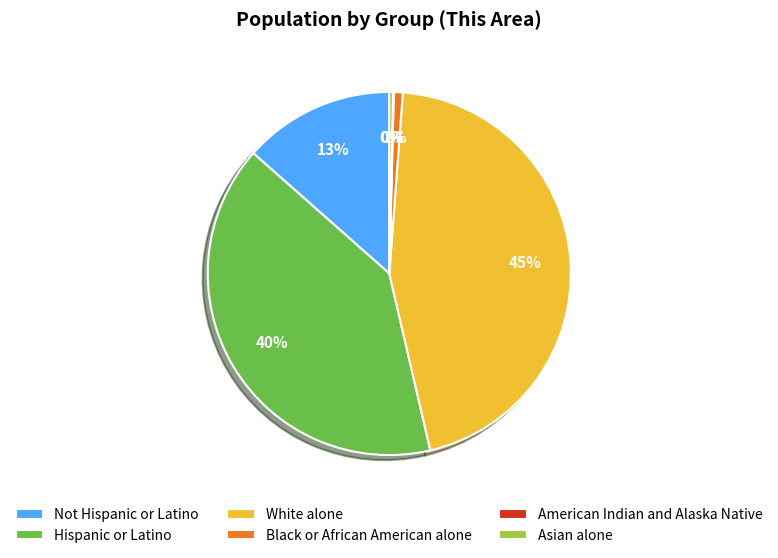

Is there any slice that represents more than half of the pie?

No